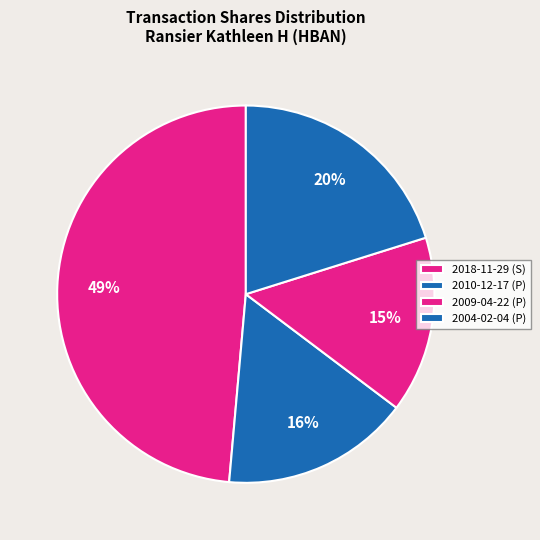

What is the total percentage of 2009-04-22 (P) and 2018-11-29 (S)?

63.7%